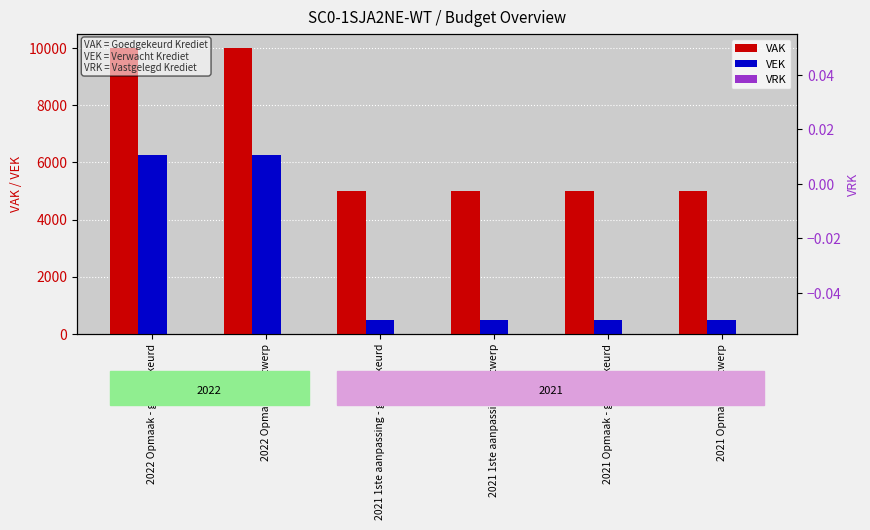

What are all the series names shown in the legend?

VAK, VEK, VRK